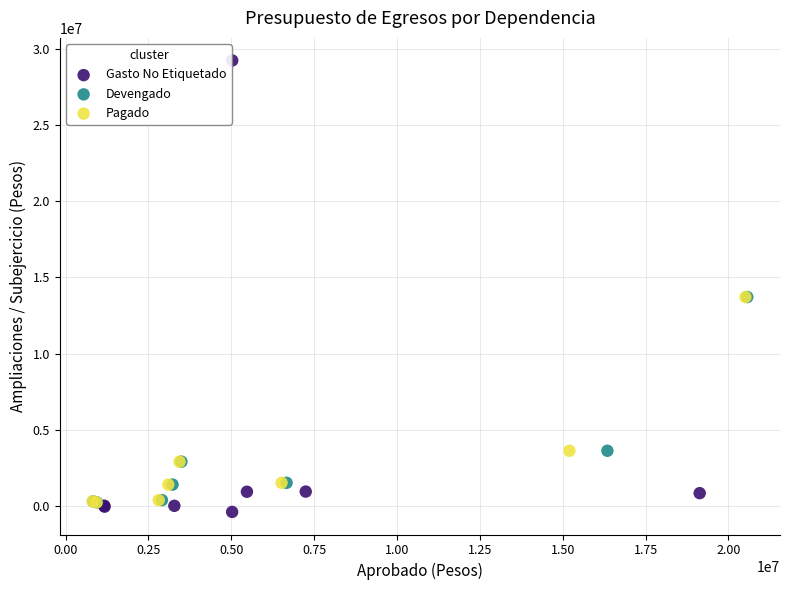

What are all the series names shown in the legend?

Gasto No Etiquetado, Devengado, Pagado